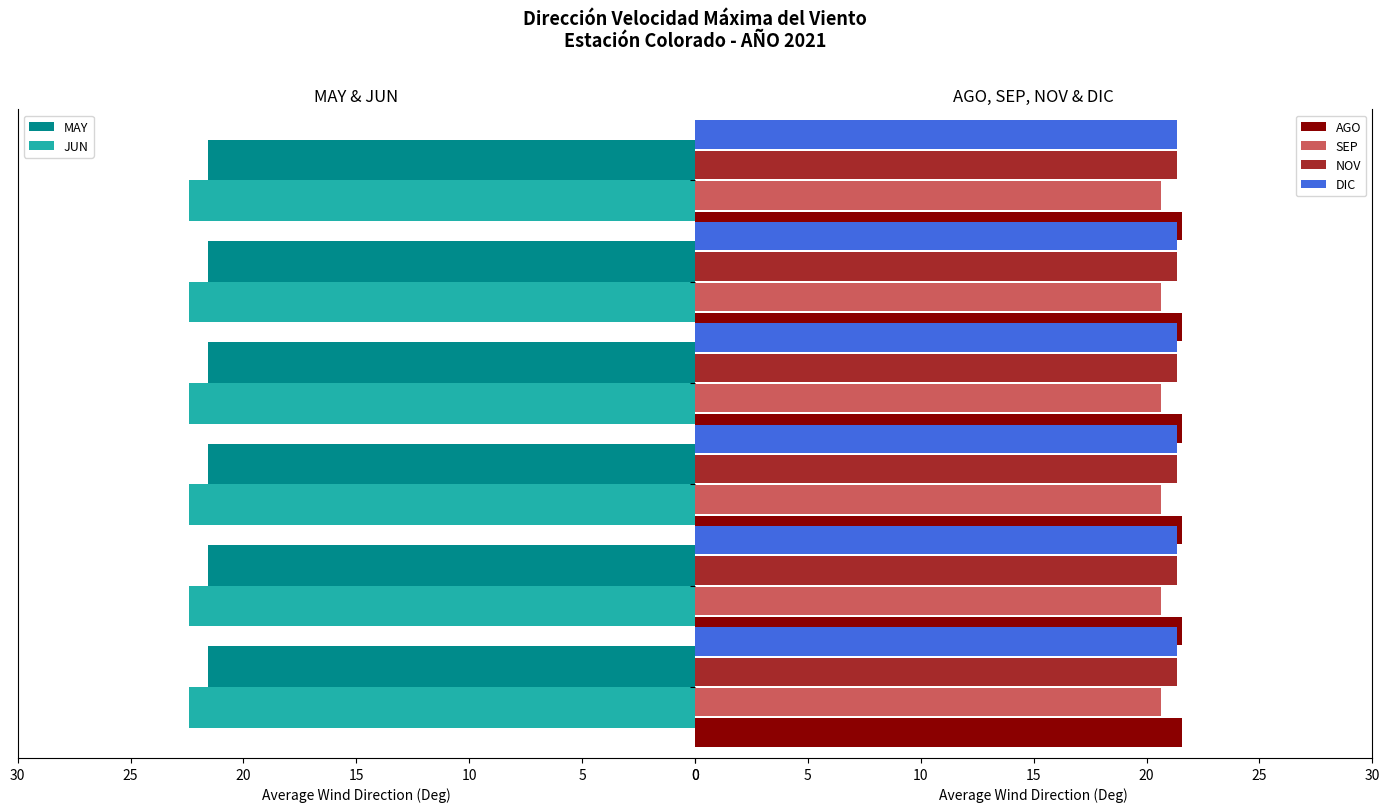

Are the bars grouped side by side (vs. stacked)?

Yes